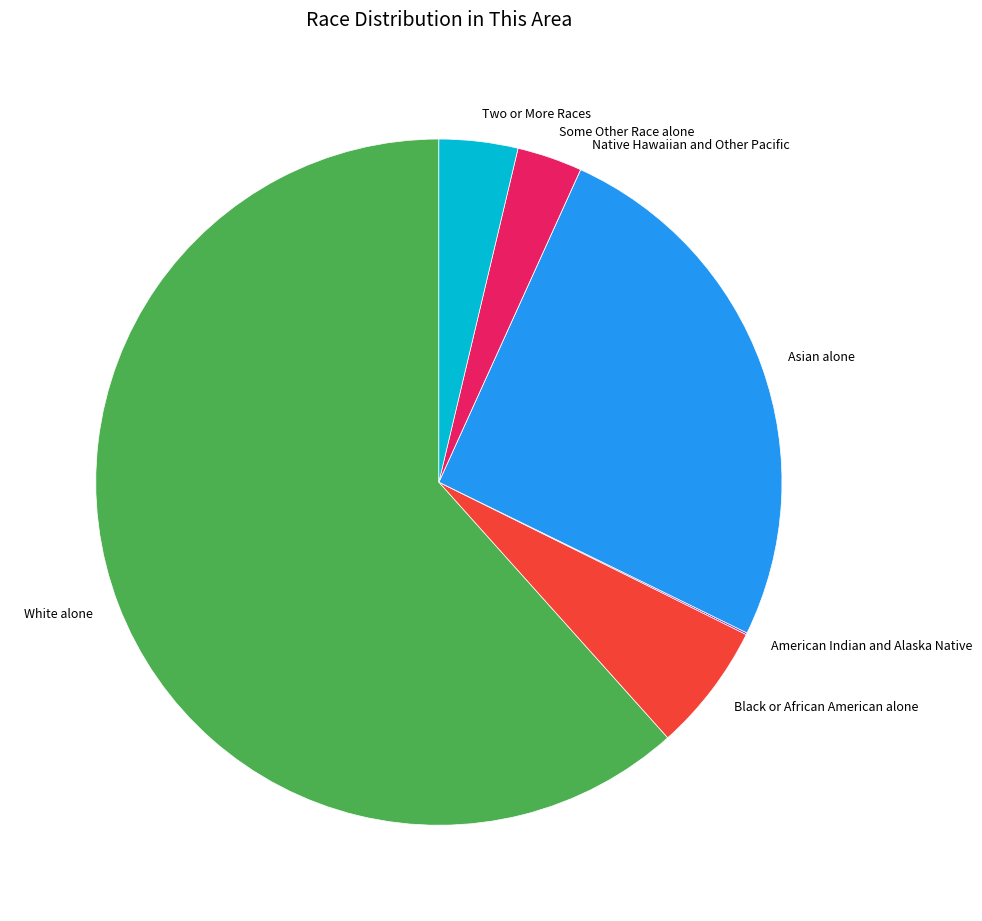

Combined, do Some Other Race alone and Black or African American alone account for over 50%?

No